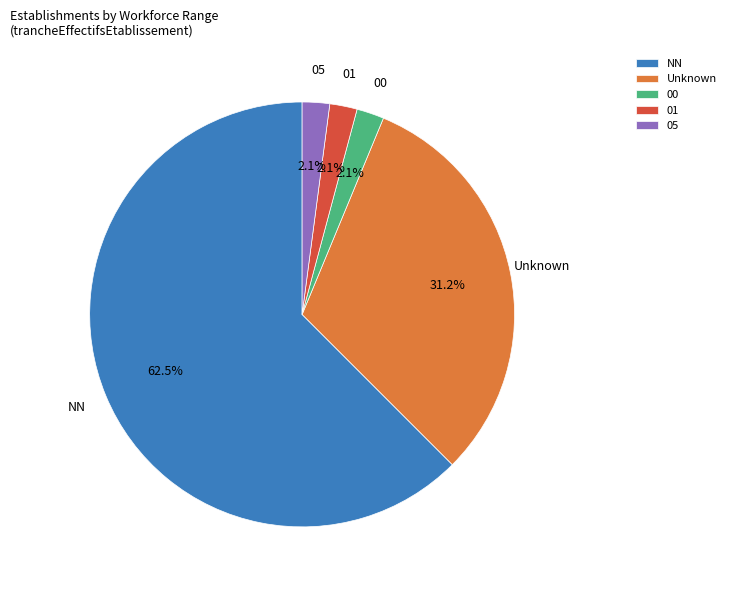

To the nearest percent, what is the average slice percentage?

20%